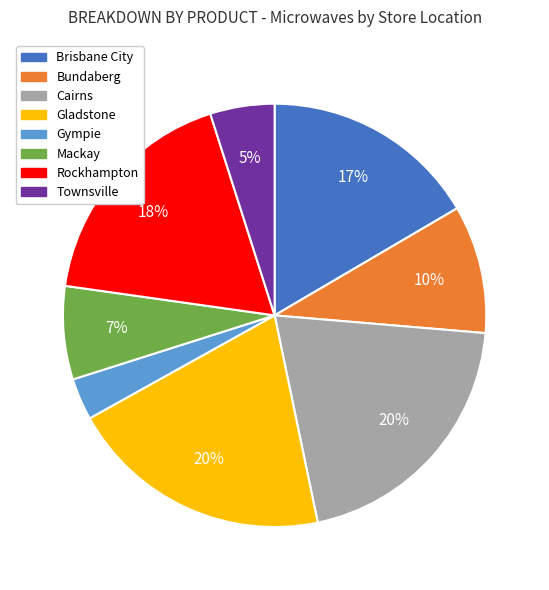

How many slices are in this pie chart?

8